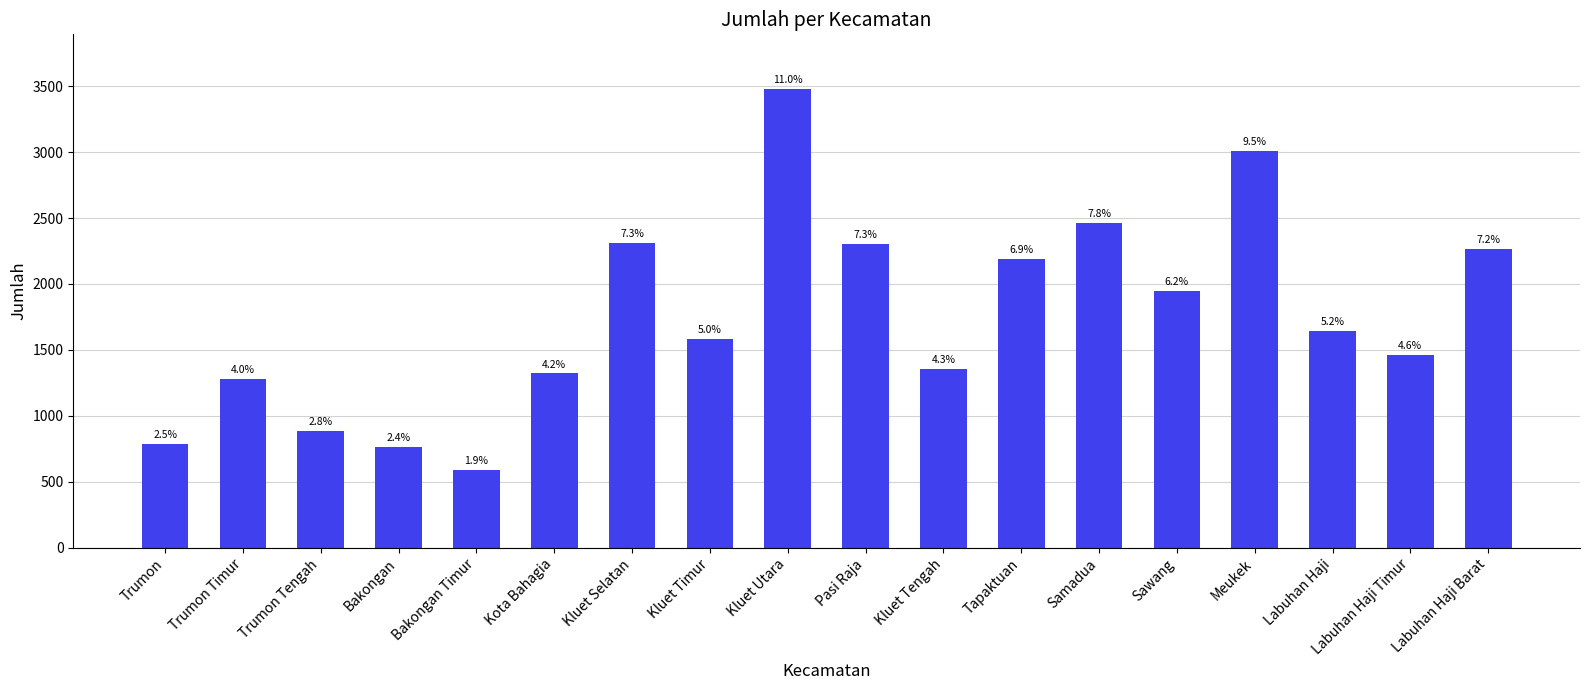

Are the bars horizontal?

No